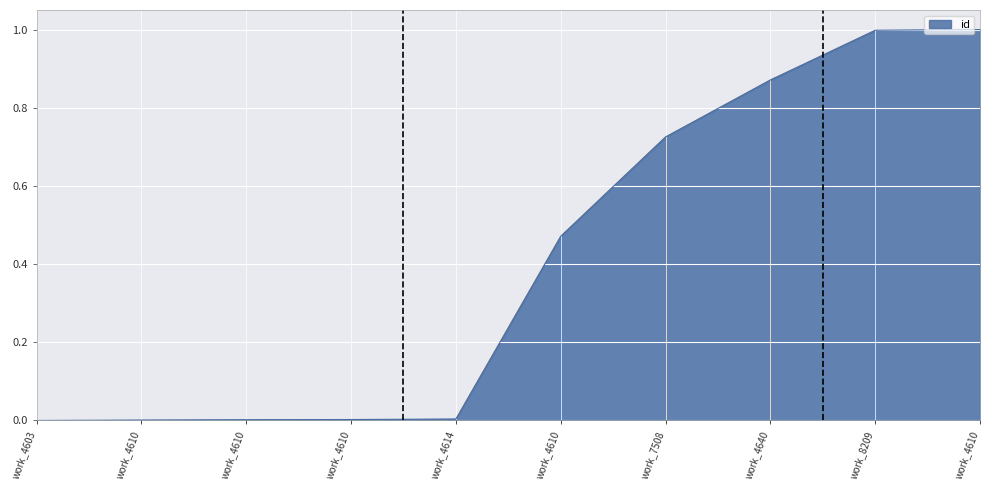

Count the number of categories in the chart.

10